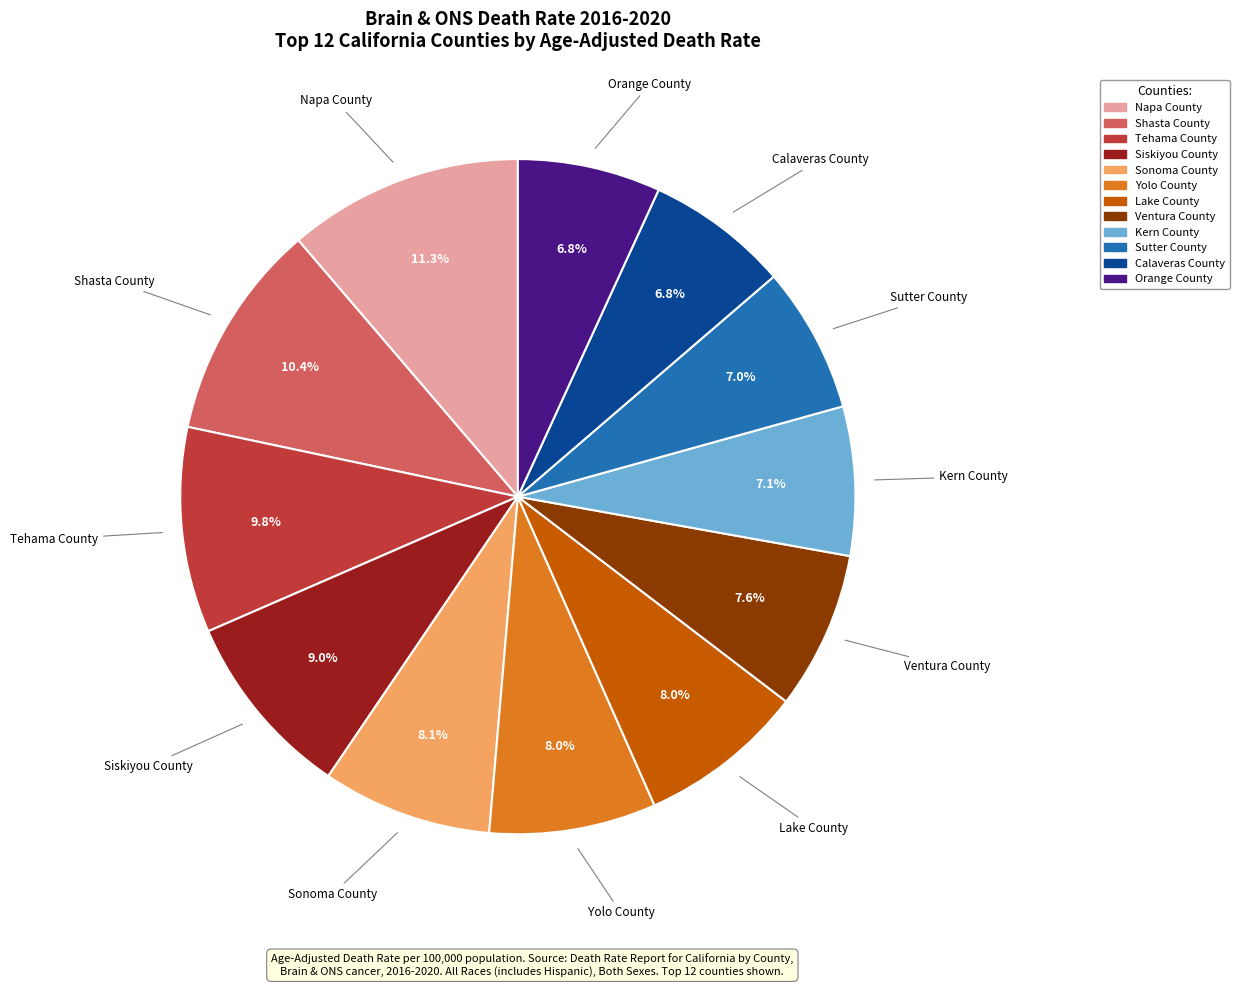

Which category has the biggest portion of the pie?

Napa County